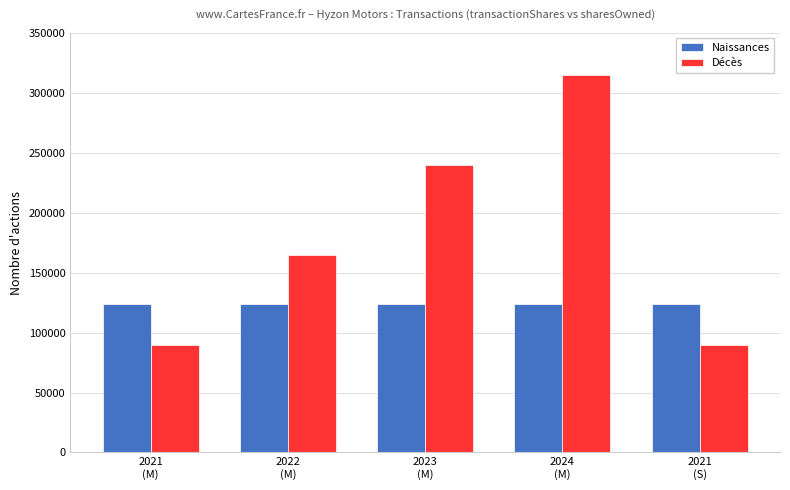

Reading left to right, what are all the values shown in this chart?

Naissances: 2021
(M)=124040	2022
(M)=124040	2023
(M)=124040	2024
(M)=124040	2021
(S)=124040
Décès: 2021
(M)=89404	2022
(M)=164634	2023
(M)=239864	2024
(M)=315094	2021
(S)=89404